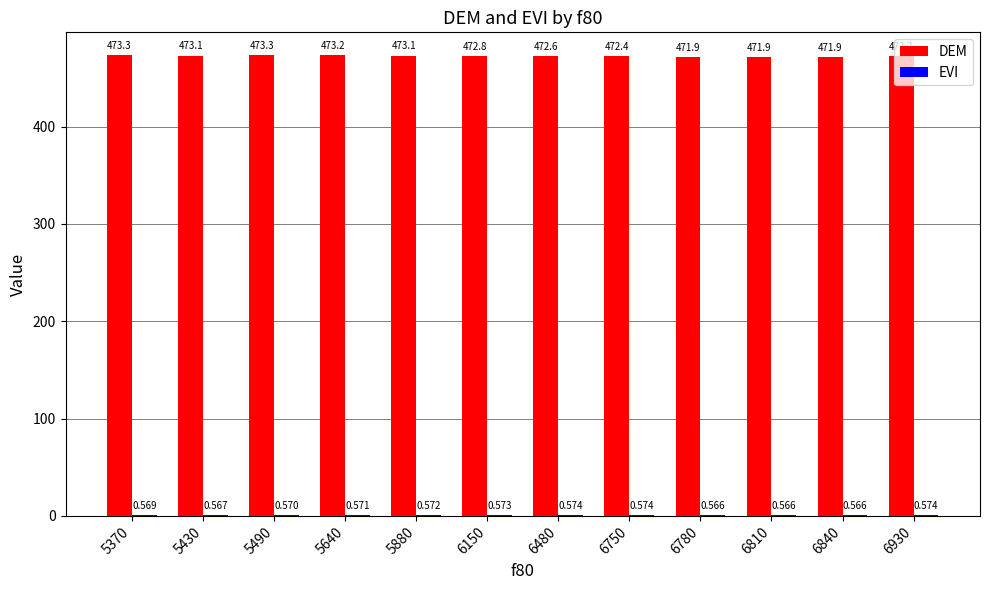

Between 6150 and 6780, which series saw the biggest shift?

DEM